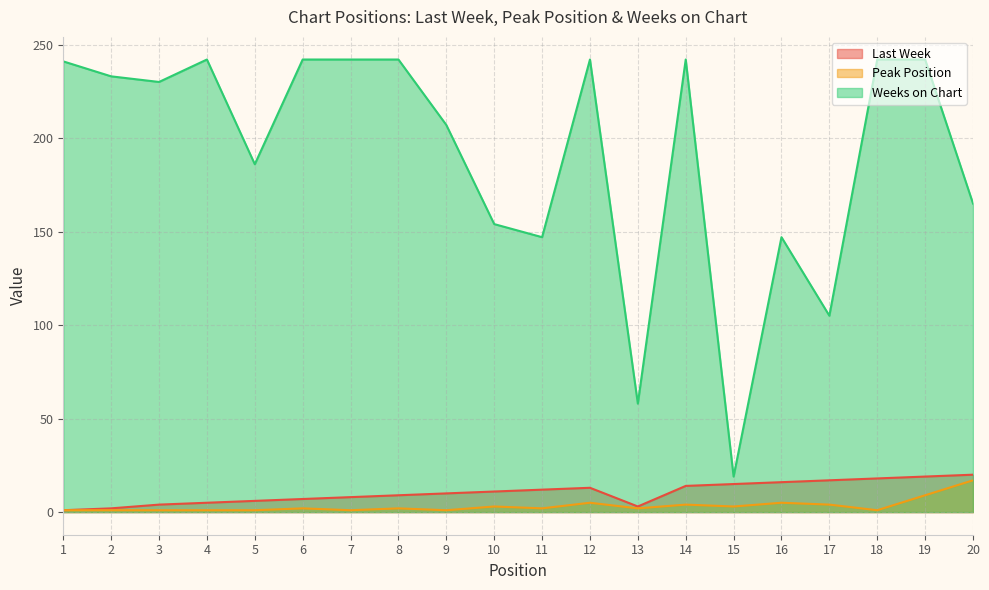

Which series has the widest spread of values?

Weeks on Chart